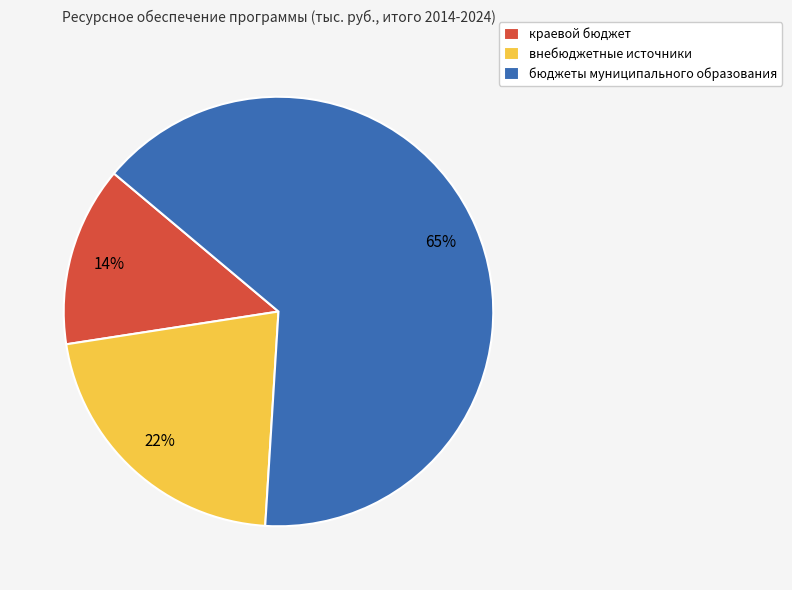

Do бюджеты муниципального образования and краевой бюджет together represent more than half of the pie?

Yes